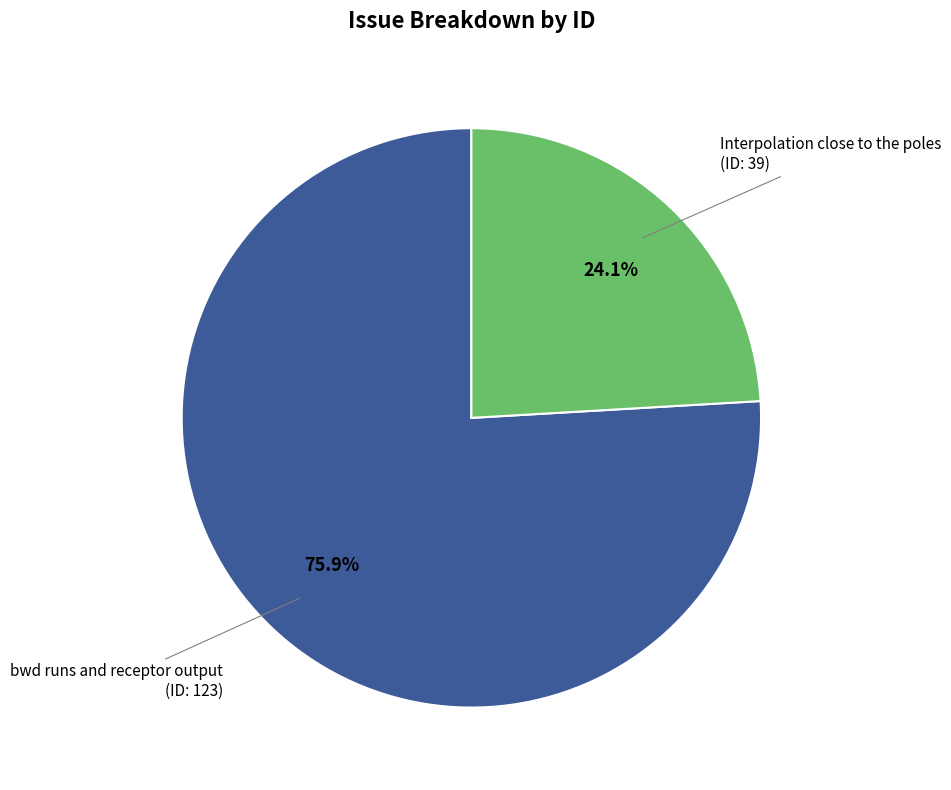

Is there any slice that represents more than half of the pie?

Yes